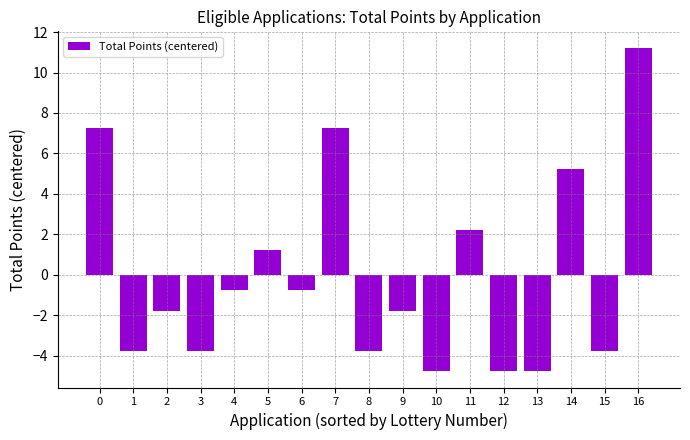

How many data points are above -1?

8